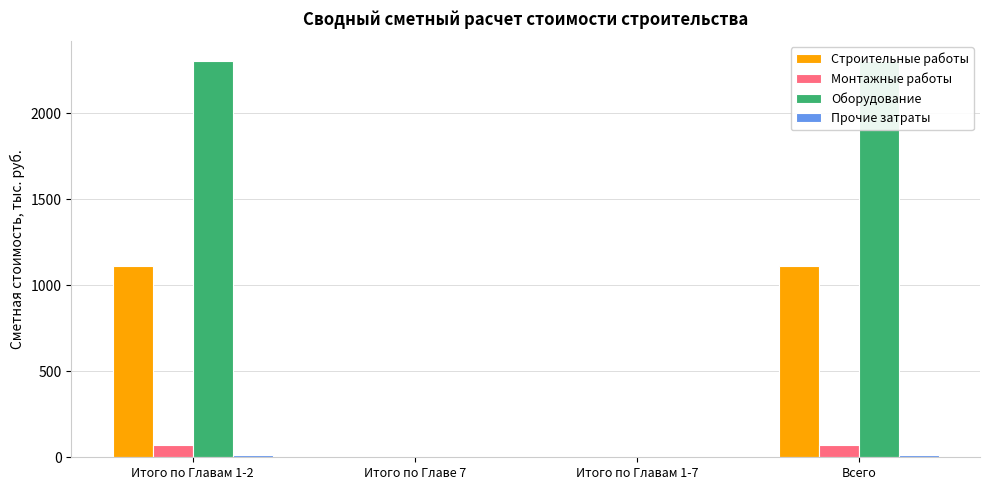

Rank the series by their maximum value, from lowest to highest.

Прочие затраты, Монтажные работы, Строительные работы, Оборудование